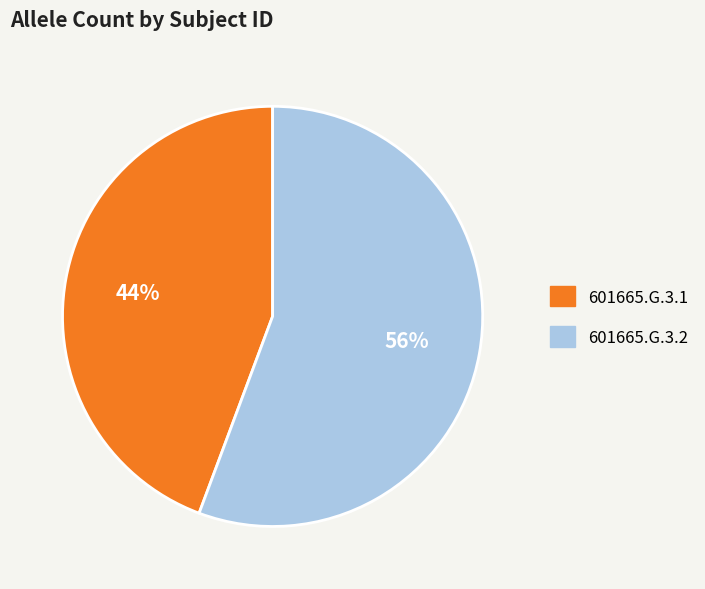

The 601665.G.3.1 slice represents 55% of the pie. True or false?

False